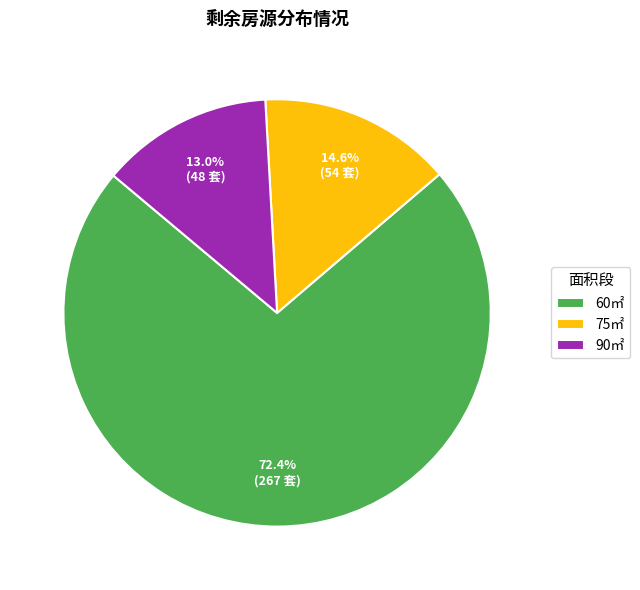

The 90㎡ slice represents 13% of the pie. True or false?

True